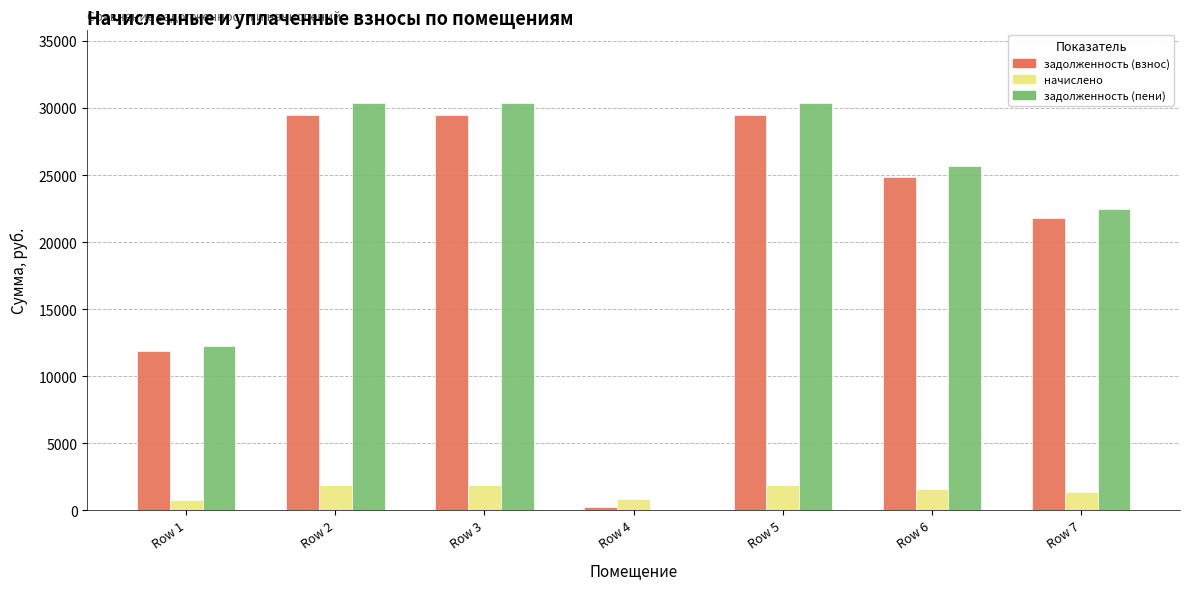

What is the sum of the задолженность (взнос) values at Row 2 and Row 7?

51239.5